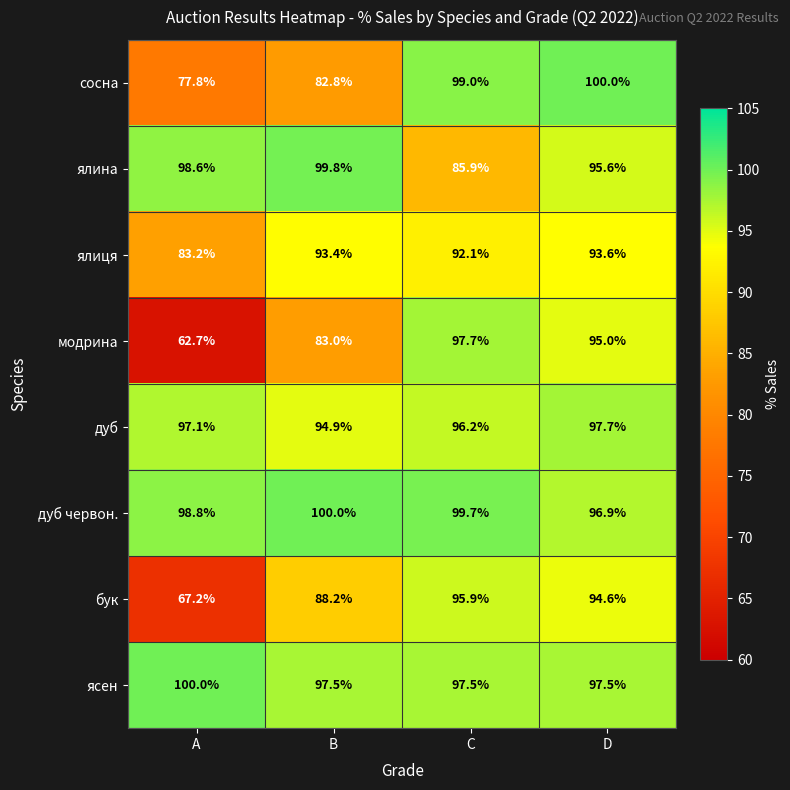

What is the minimum value shown in the chart?

62.7